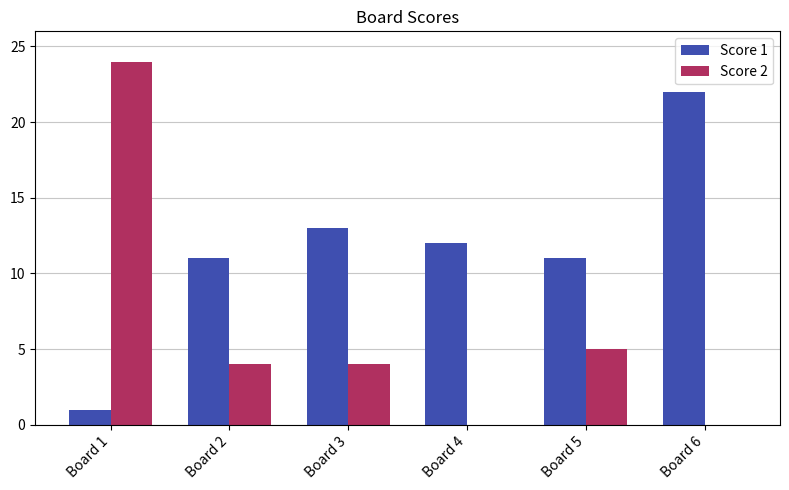

At which category does the chart reach its peak across all series?

Board 1